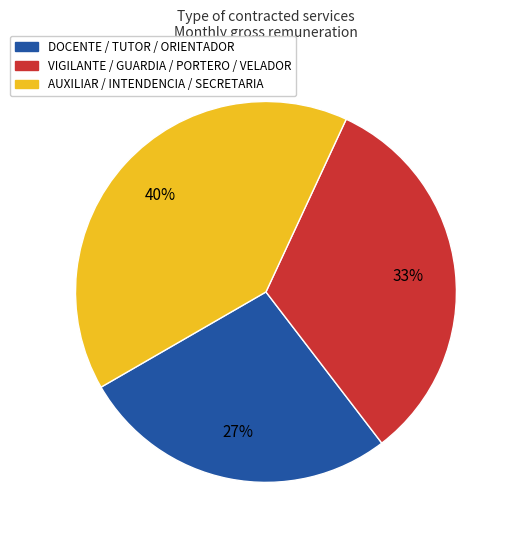

Is there any slice that represents more than half of the pie?

No